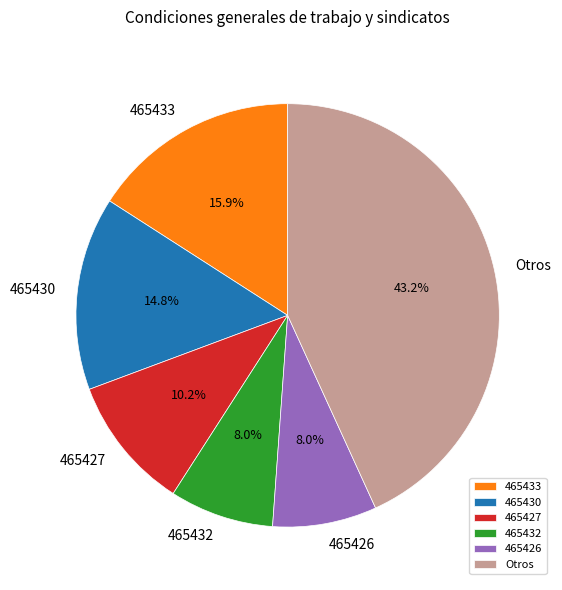

What is the total percentage of 465426 and 465433?

23.9%